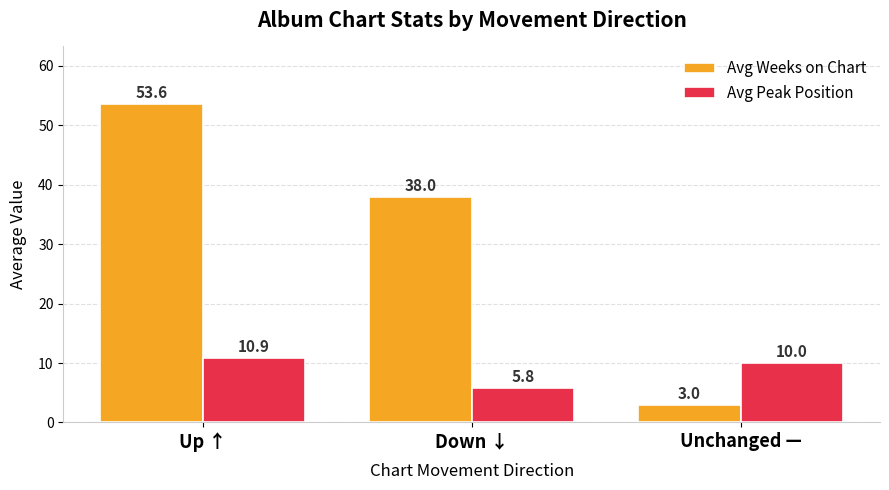

How many data points in Avg Weeks on Chart are less than 38?

1